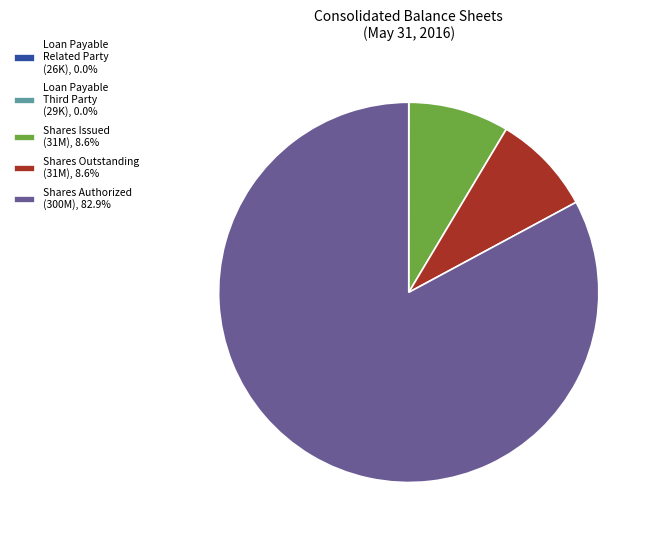

Do Shares Issued (31M), 8.6% and Shares Authorized (300M), 82.9% together represent more than half of the pie?

Yes